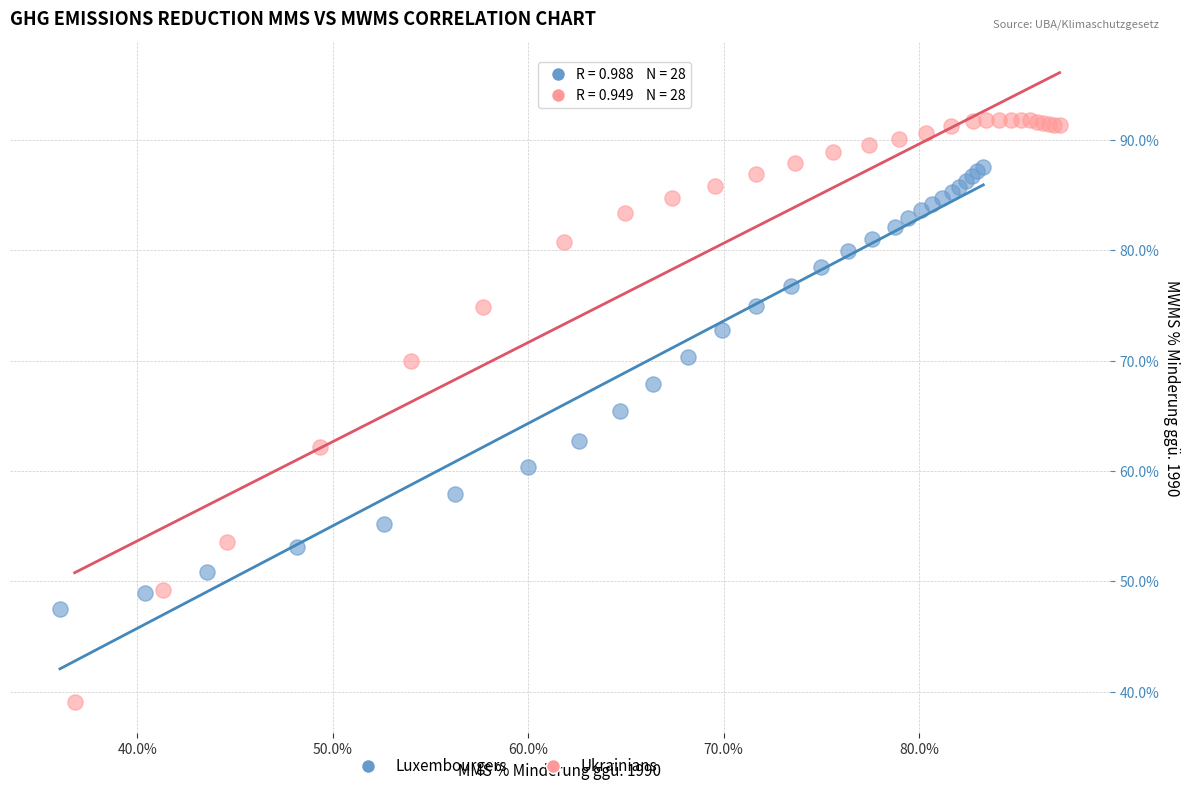

What are all the series names shown in the legend?

Luxembourgers, Ukrainians